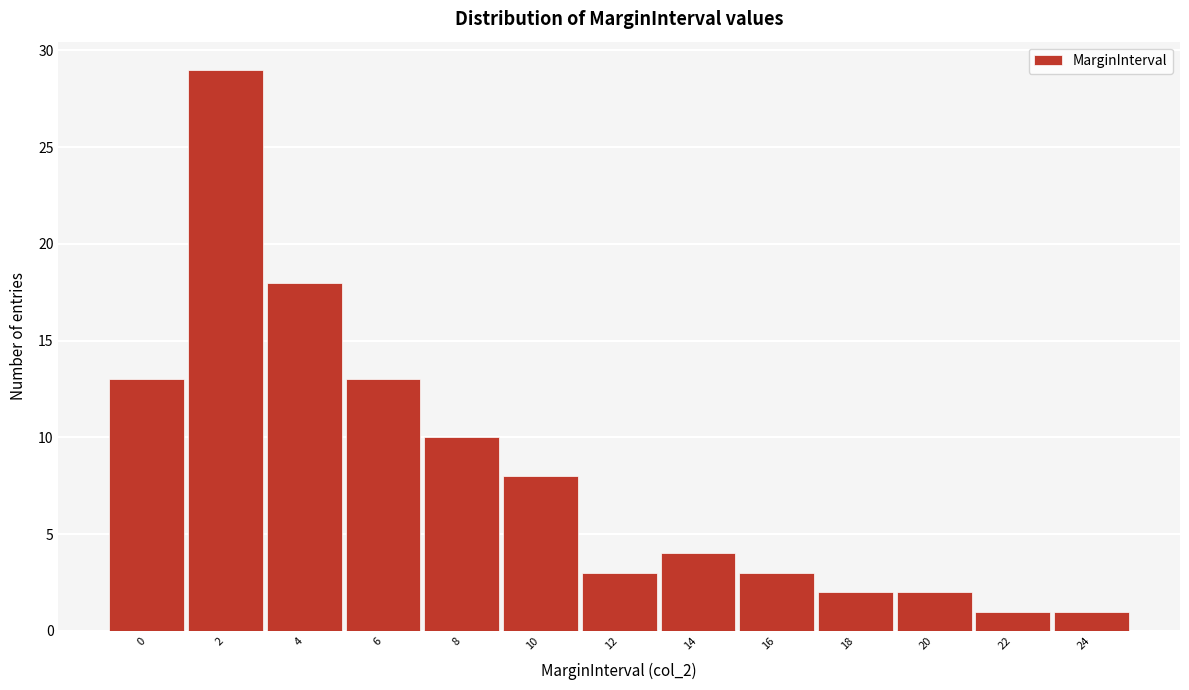

Reading left to right, list all the values displayed in this chart.

0=13	2=29	4=18	6=13	8=10	10=8	12=3	14=4	16=3	18=2	20=2	22=1	24=1